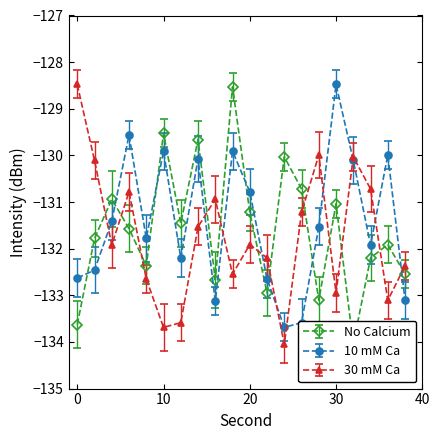

True or false: 10 mM Ca has a value of -78.5 at 30.

False